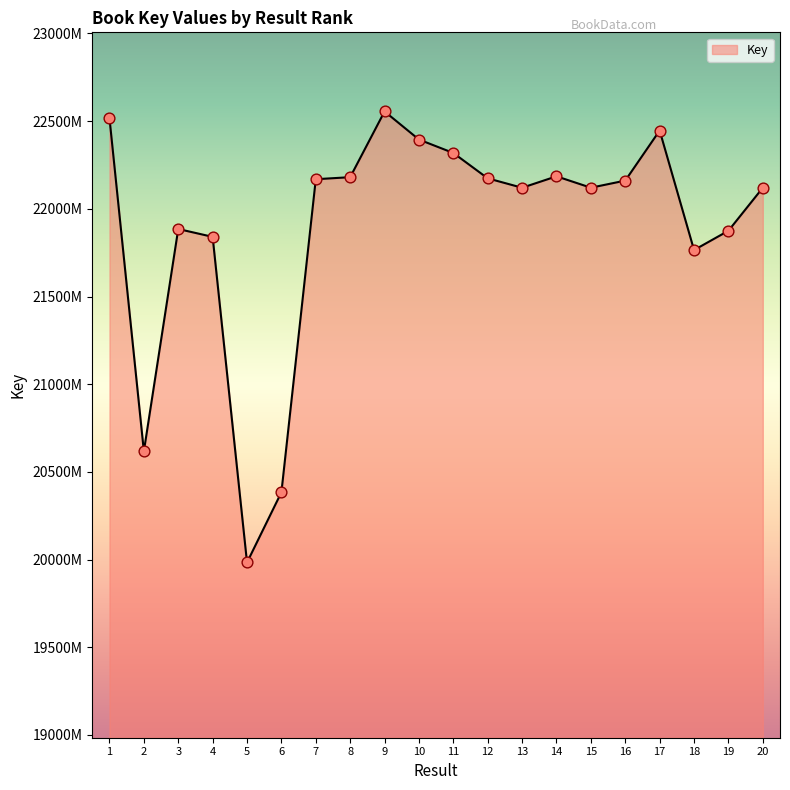

Approximately how many times larger is the value at 8 compared to 5?

1.1